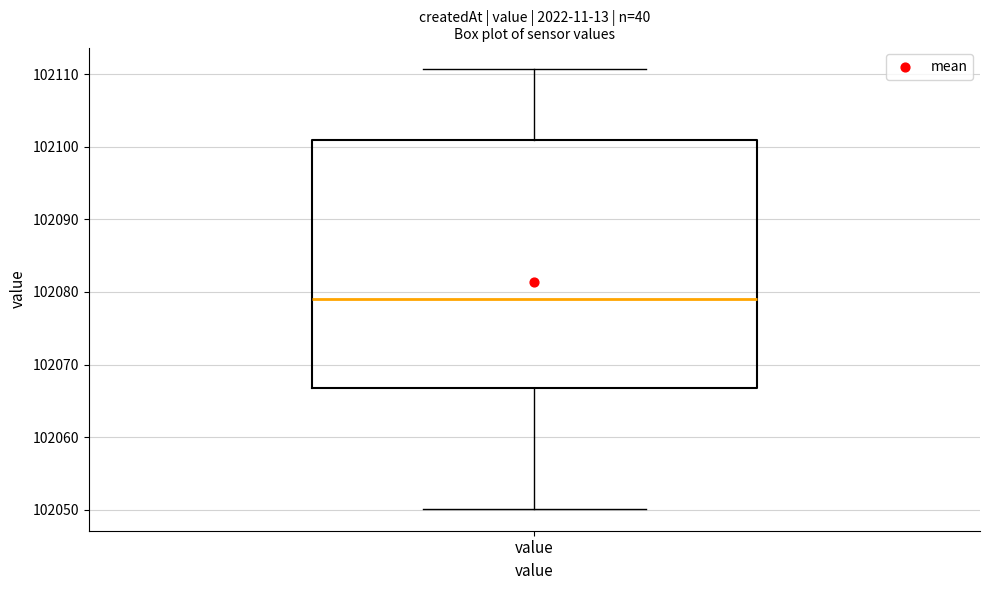

Read this box plot against the y-axis: the position of the median line, the range covered by the box, and the ends of both whiskers. The values are not printed on the chart, so give them approximately, as read against the axis.

median 102079, box 102067 to 102101, whiskers 102050 to 102111